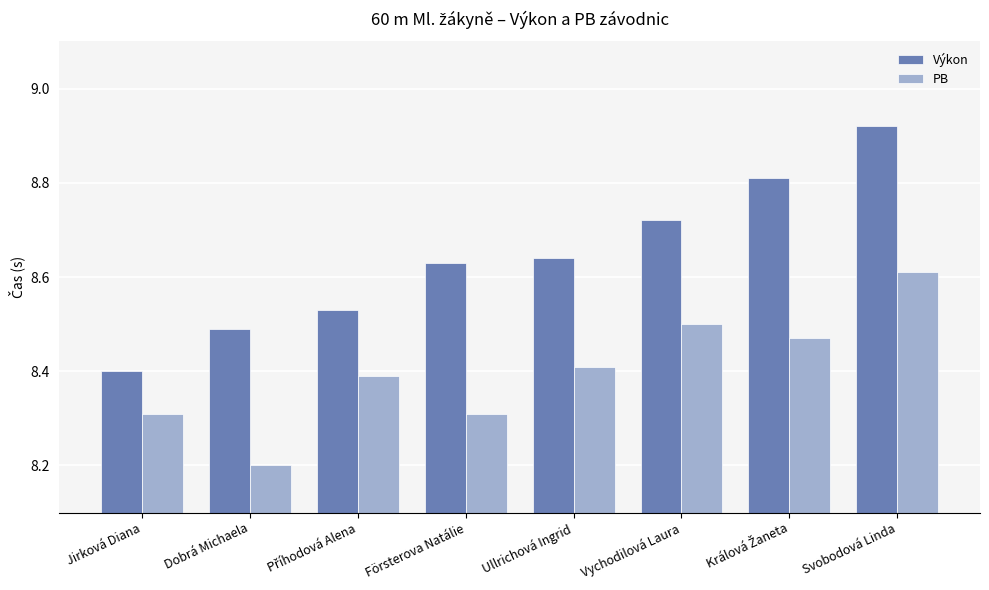

Which category has the highest value in the Výkon series?

Svobodová Linda